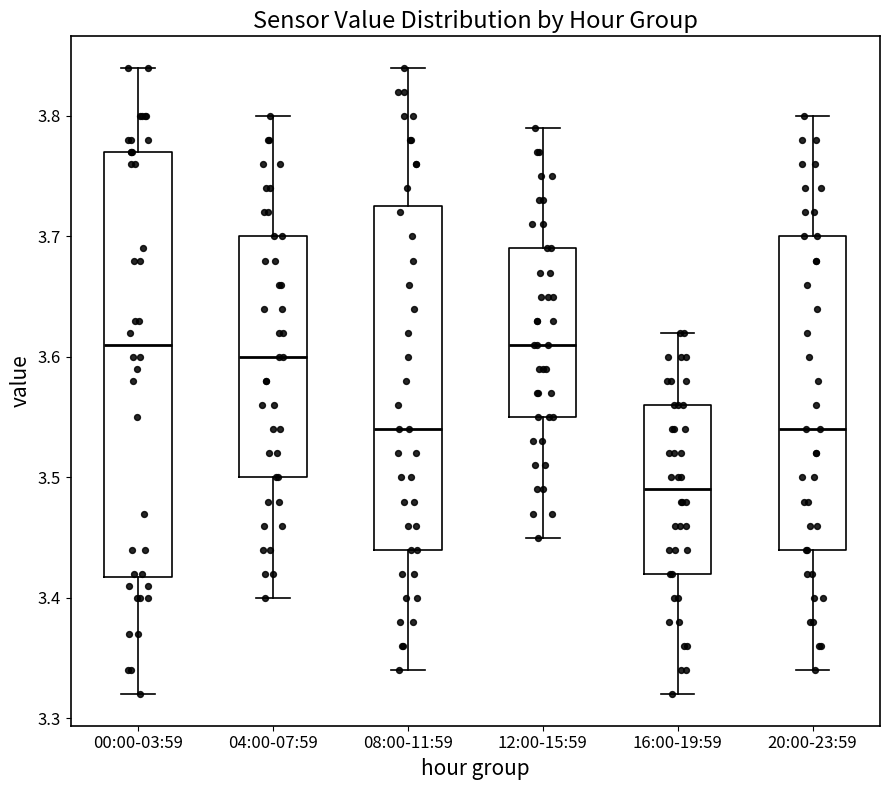

Where does the lower whisker of the box for 04:00-07:59 end on the y-axis? The values are not printed on the chart, so give them approximately, as read against the axis.

3.40